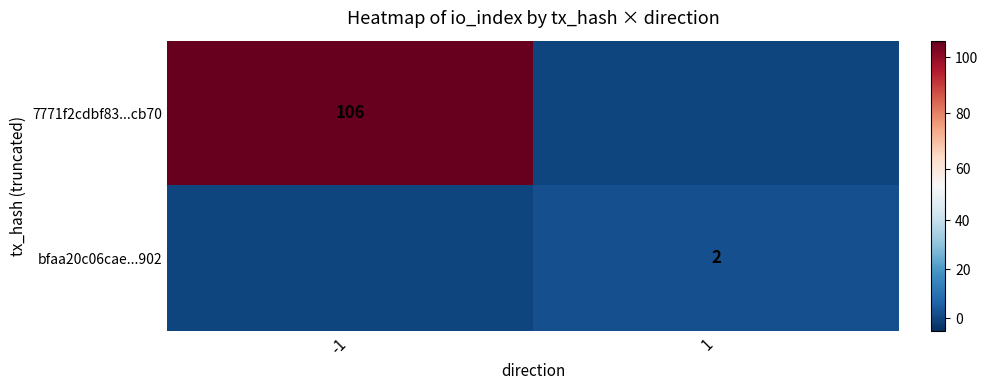

The value of 7771f2cdbf83...cb70 at -1 is 106. True or false?

True